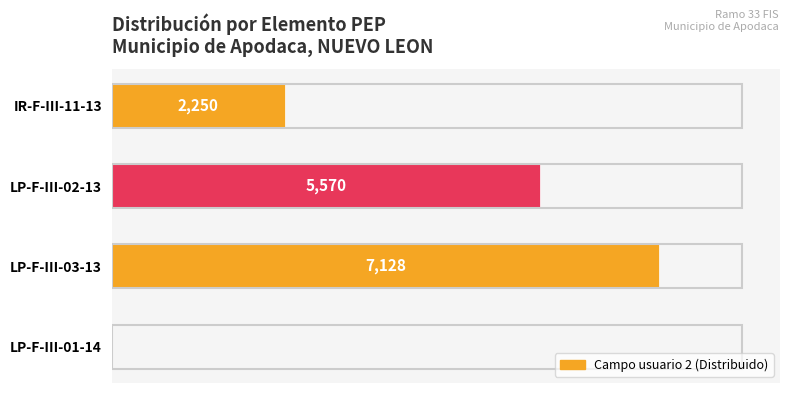

Which category has the highest value across all series?

LP-F-III-03-13